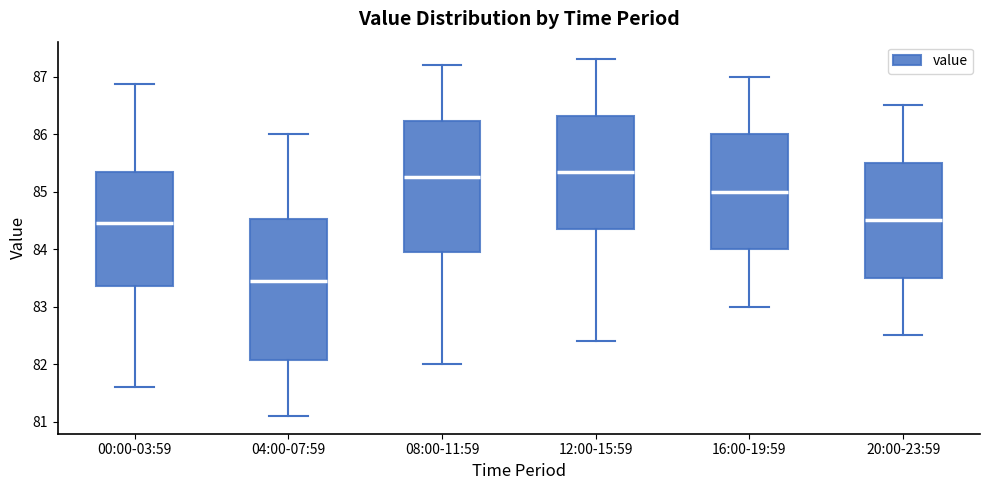

Comparing the boxes themselves (not the whiskers), which one is the tallest?

04:00-07:59